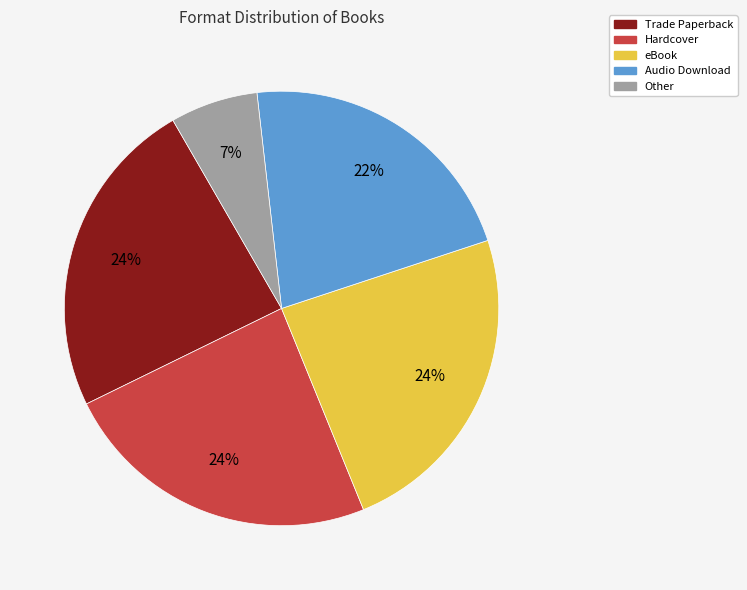

Does any single category account for the majority?

No